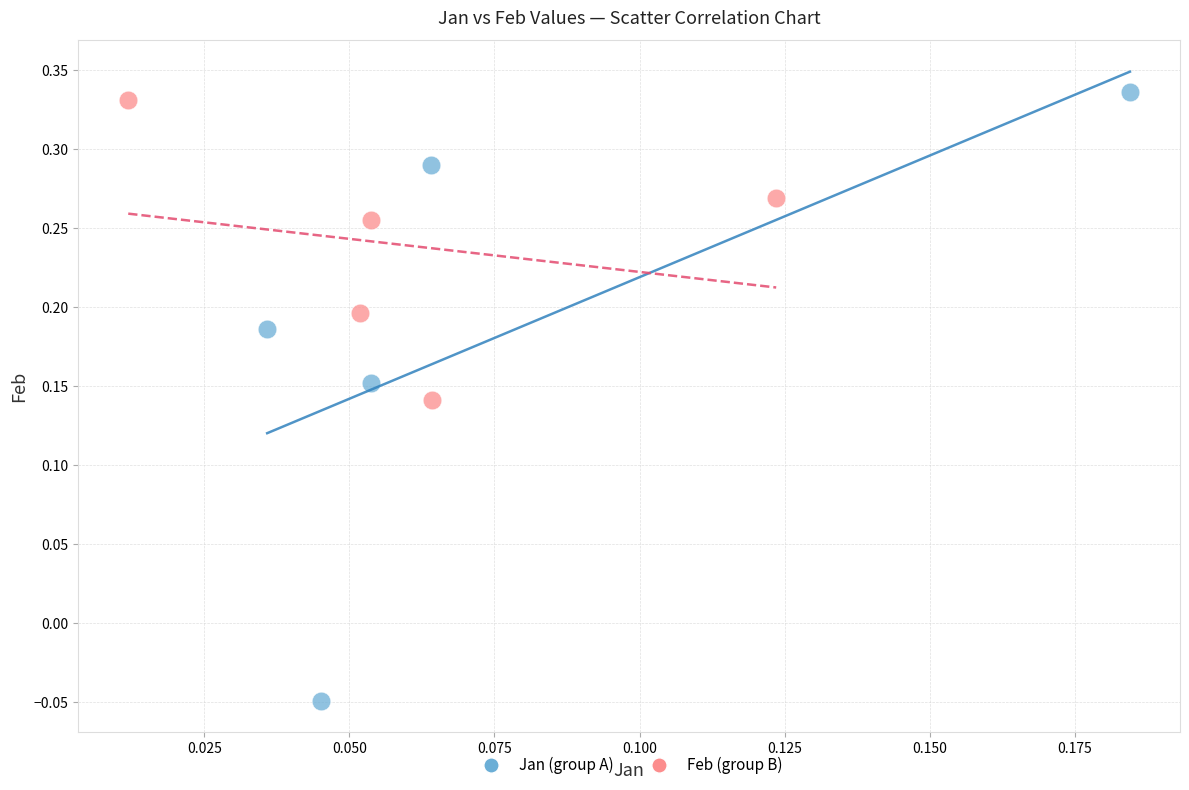

Which series reaches the minimum Y coordinate?

Jan (group A)